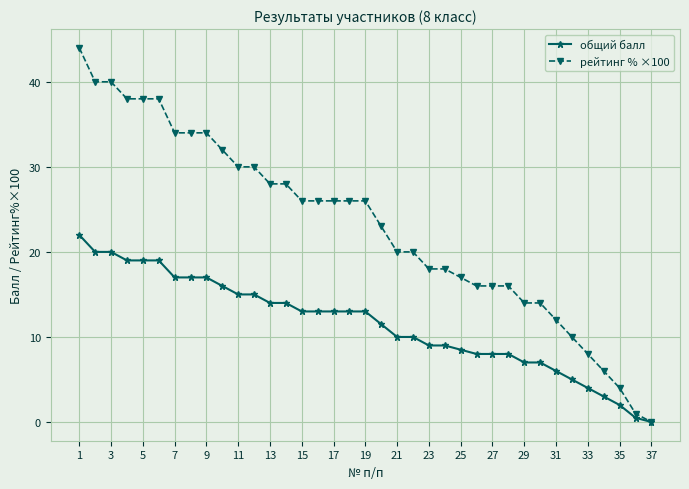

What is the value of the общий балл point at the 10th from the left?

16.0